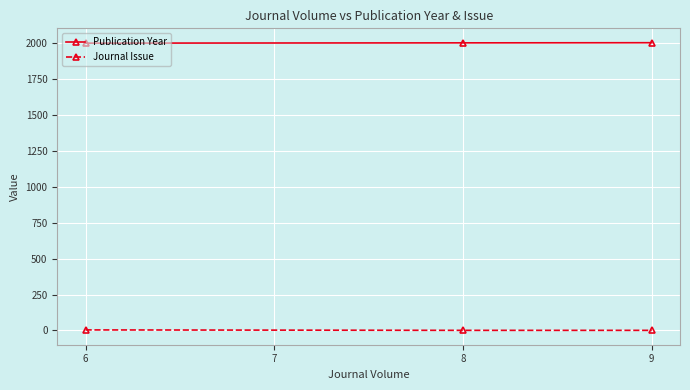

Is the value of Publication Year at 9 greater than the value of Journal Issue at 9?

Yes